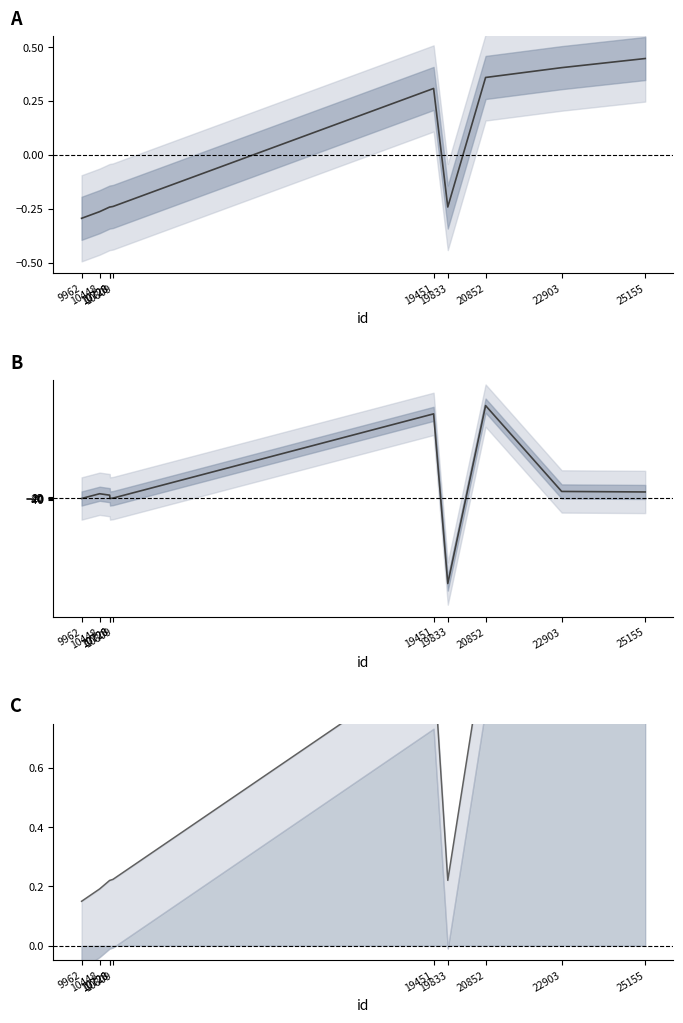

Reading left to right, extract all data points from this chart.

work_id (normalized): 9962=-0.3	10448=-0.3	10720=-0.2	10728=-0.2	10809=-0.2	19451=0.3	19833=-0.2	20852=0.4	22903=0.4	25155=0.4
work_id (diff): 9962=0.0	10448=169.0	10720=118.0	10728=0.0	10809=14.0	19451=3001.0	19833=-3015.0	20852=3294.0	22903=250.0	25155=232.0
work_id (cumulative): 9962=0.1	10448=0.2	10720=0.2	10728=0.2	10809=0.2	19451=1.0	19833=0.2	20852=1.0	22903=1.1	25155=1.1